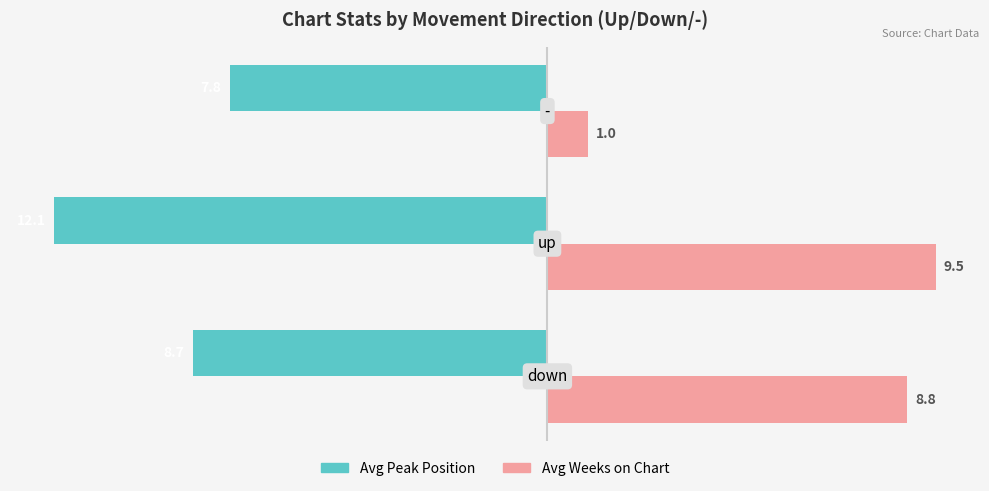

What is the difference between the maximum and minimum values in the Avg Peak Position series?

4.3